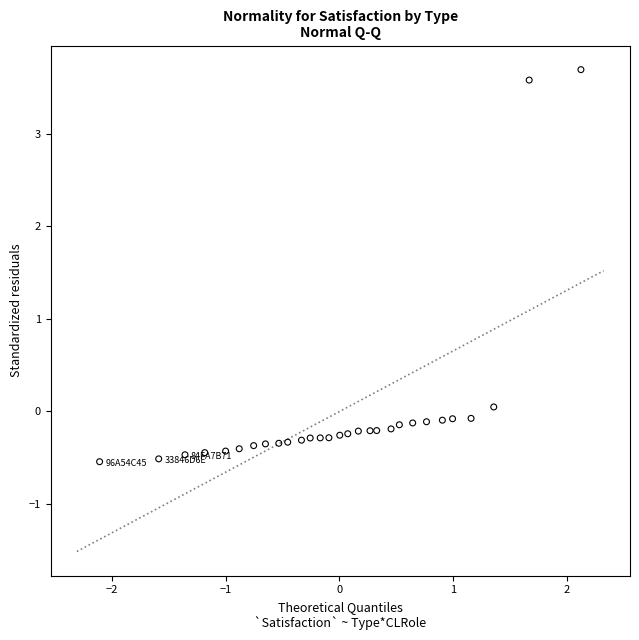

What is the range of X values (max minus min)?

4.2